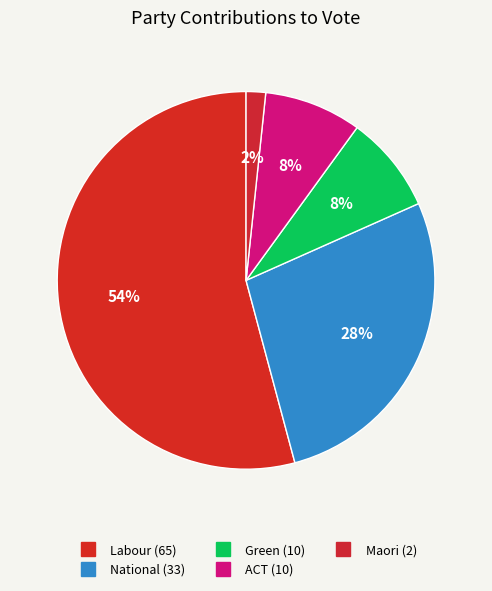

Count the number of slices in the pie.

5